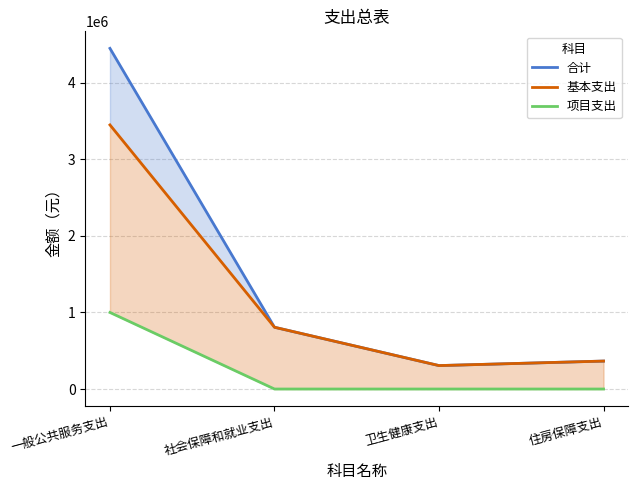

Which label corresponds to the smallest value in the chart?

社会保障和就业支出